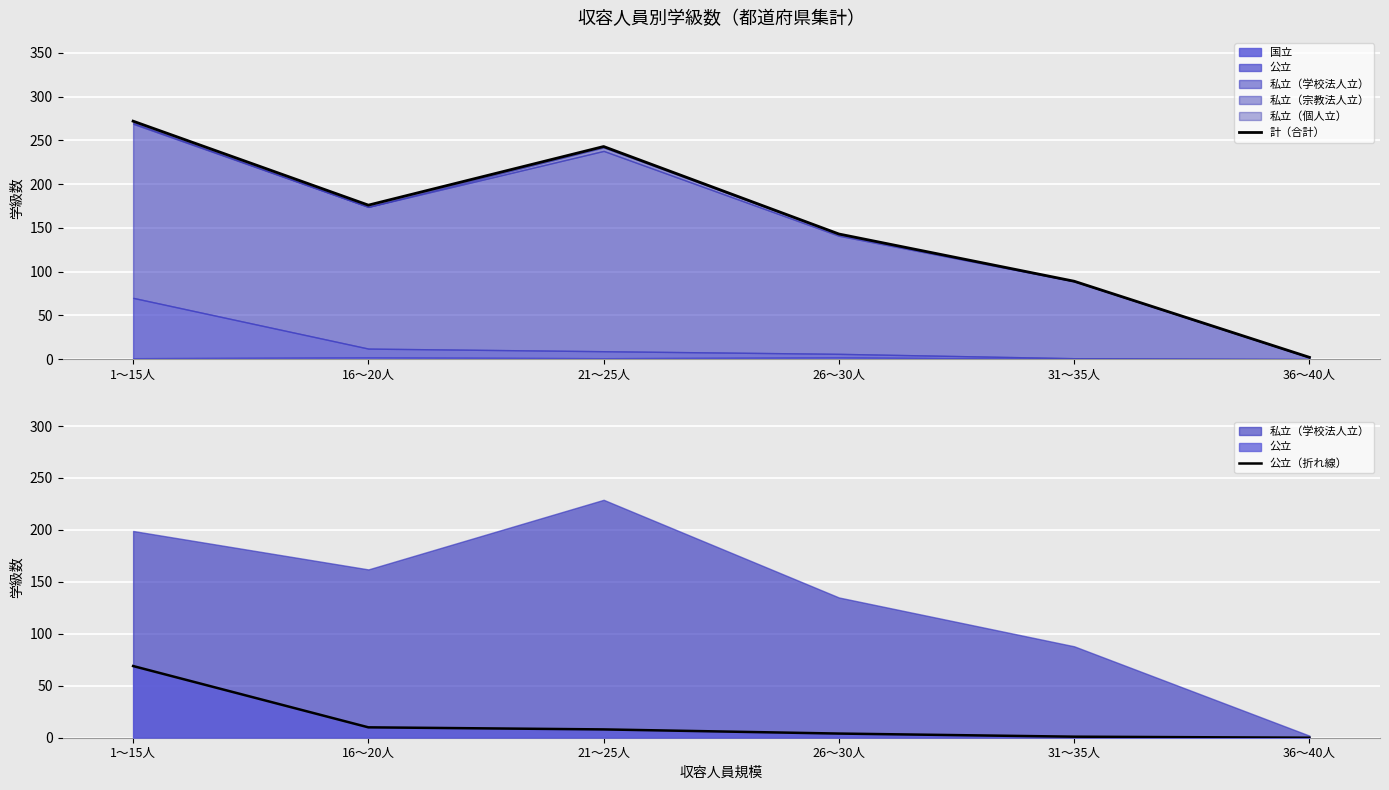

Between 1～15人 and 26～30人, which series saw the biggest shift?

計（合計）